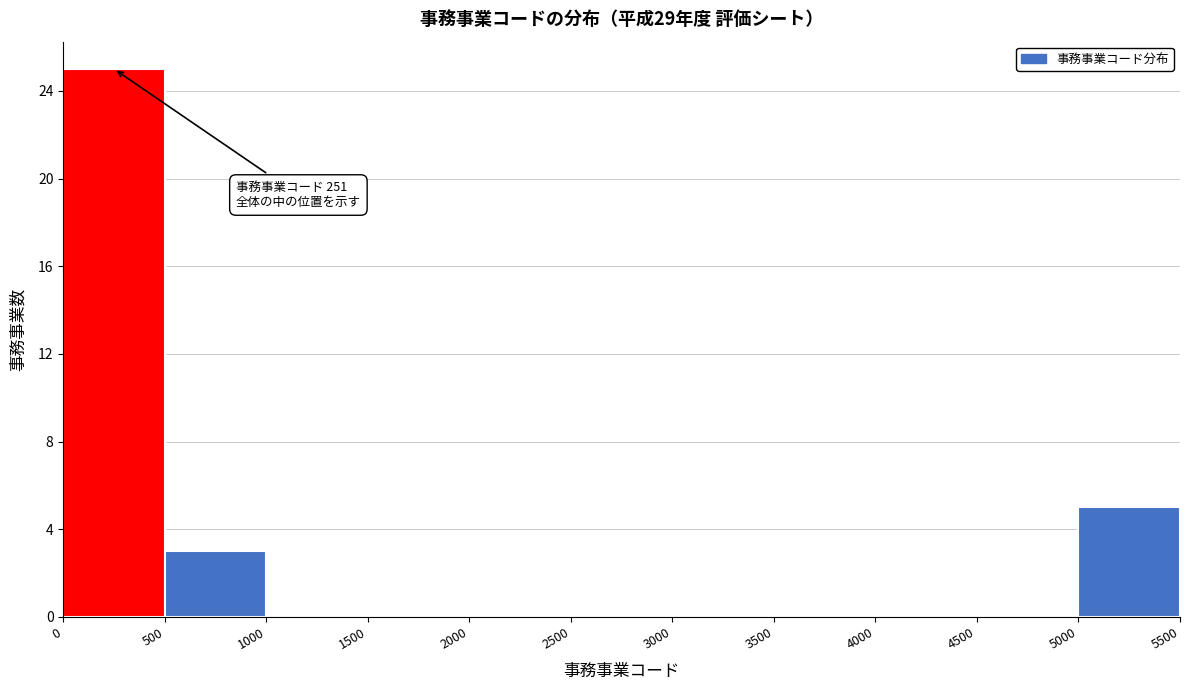

Which range on the x-axis has the tallest bar?

0 to 500